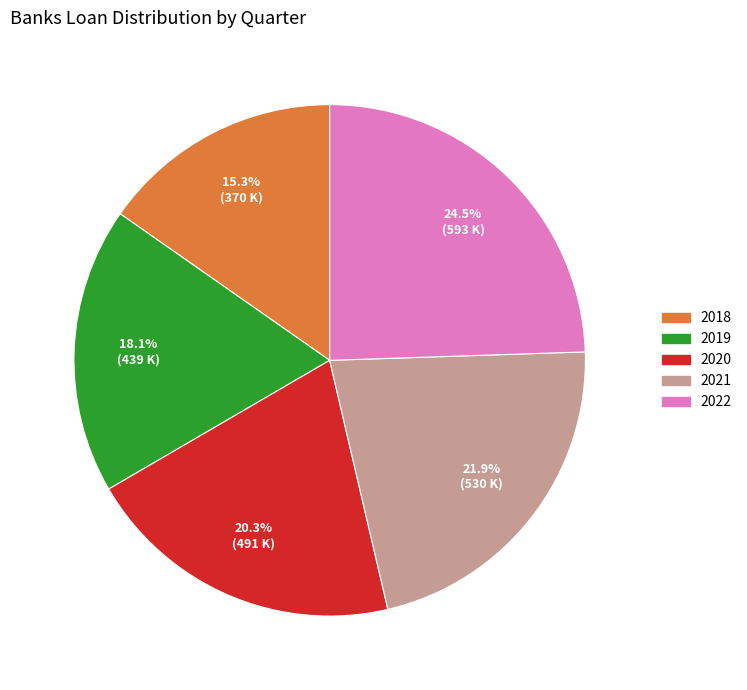

Is there any slice that represents more than half of the pie?

No